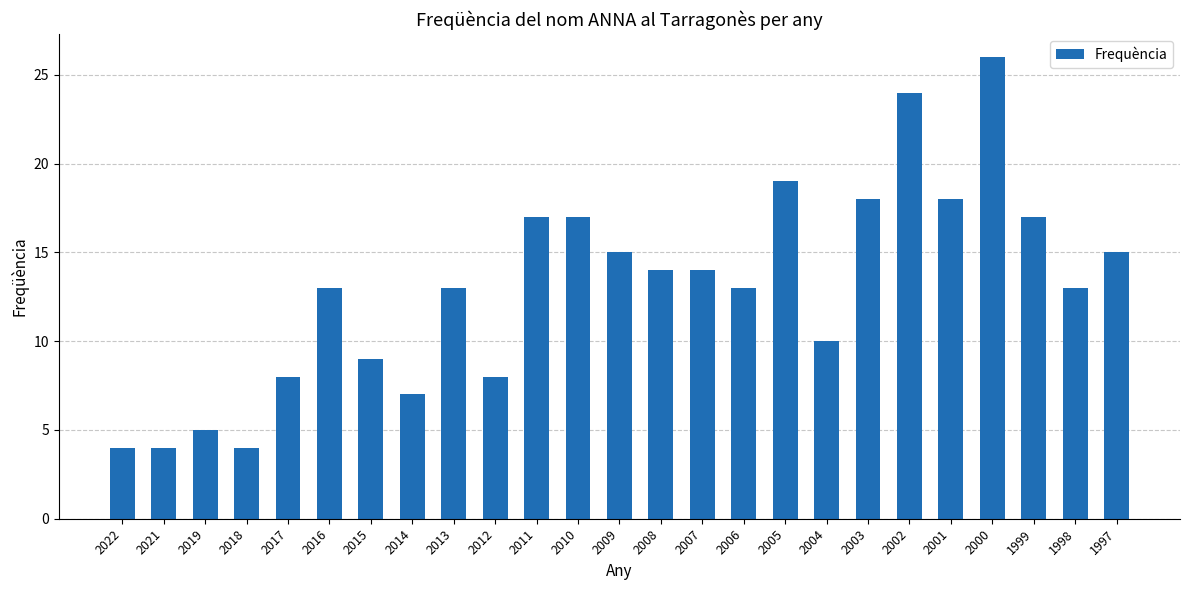

What is the difference between the values at 2010 and 2008?

3